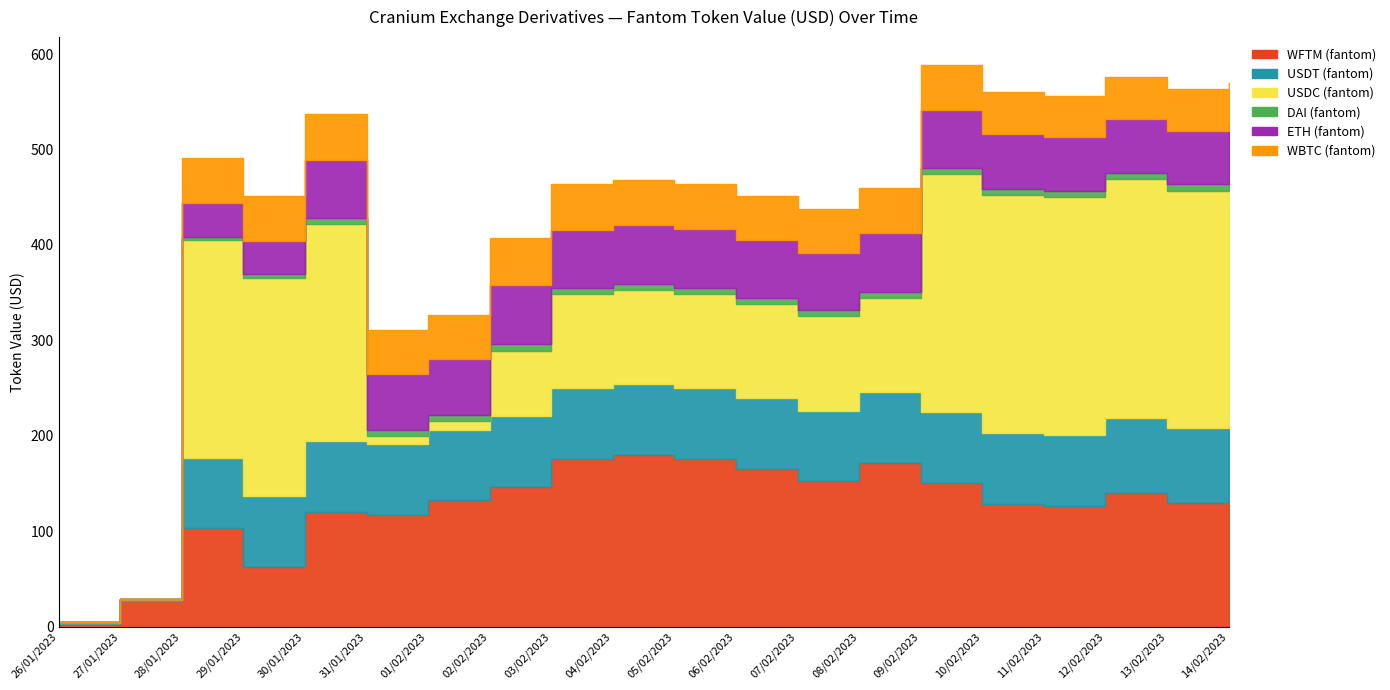

What is the value of the ETH (fantom) point at the 4th from the left?

35.0